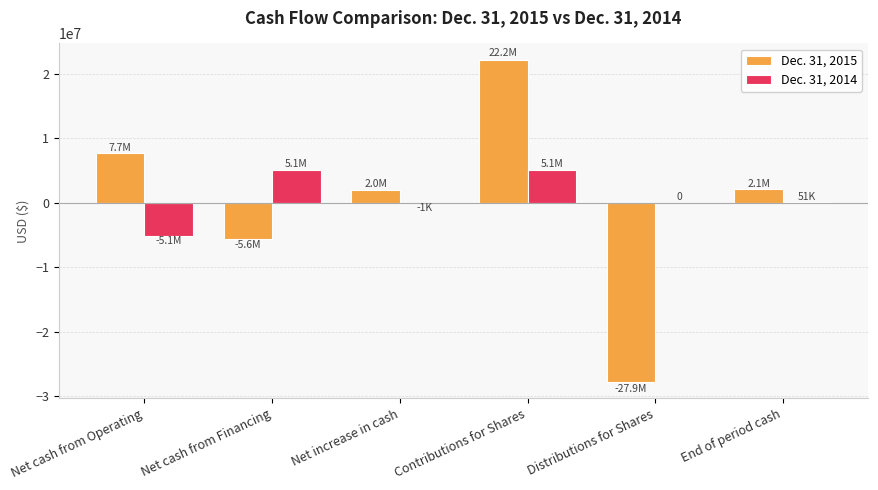

Which category has the highest value across all series?

Contributions for Shares